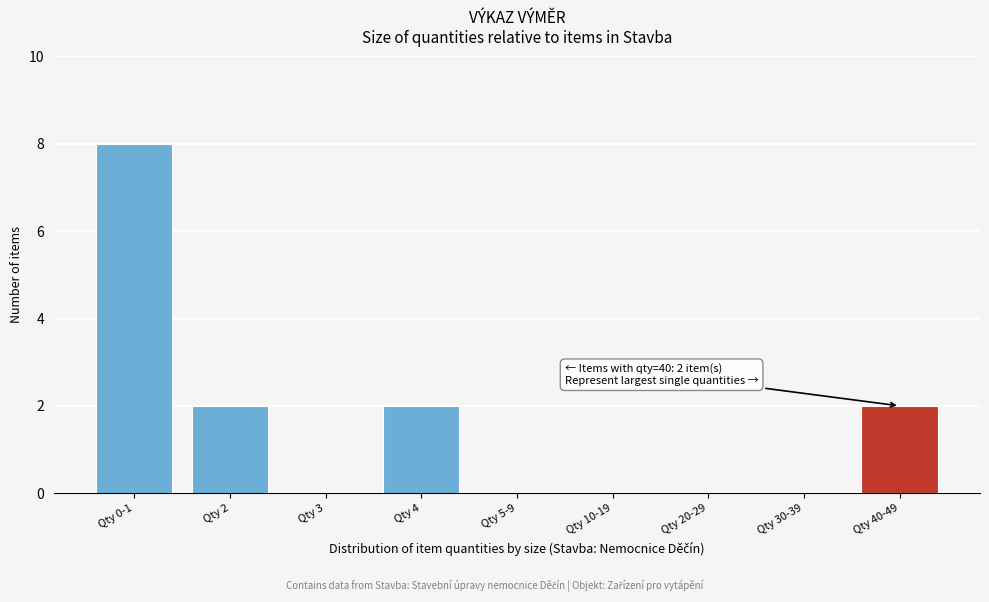

Reading left to right, transcribe all the data shown in this chart.

Qty 0-1=8	Qty 2=2	Qty 3=0	Qty 4=2	Qty 5-9=0	Qty 10-19=0	Qty 20-29=0	Qty 30-39=0	Qty 40-49=2